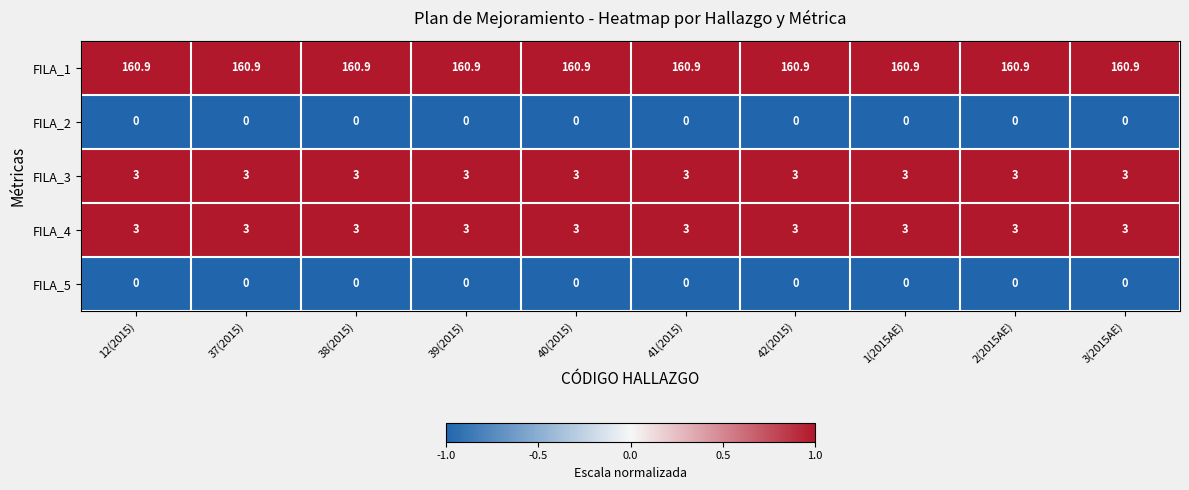

The value of FILA_1 at 39(2015) is 220.5. True or false?

False